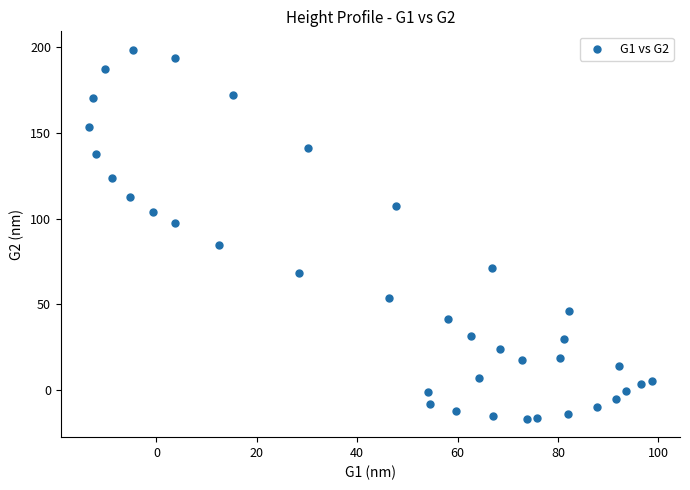

What is the range of Y values (max minus min)?

214.9